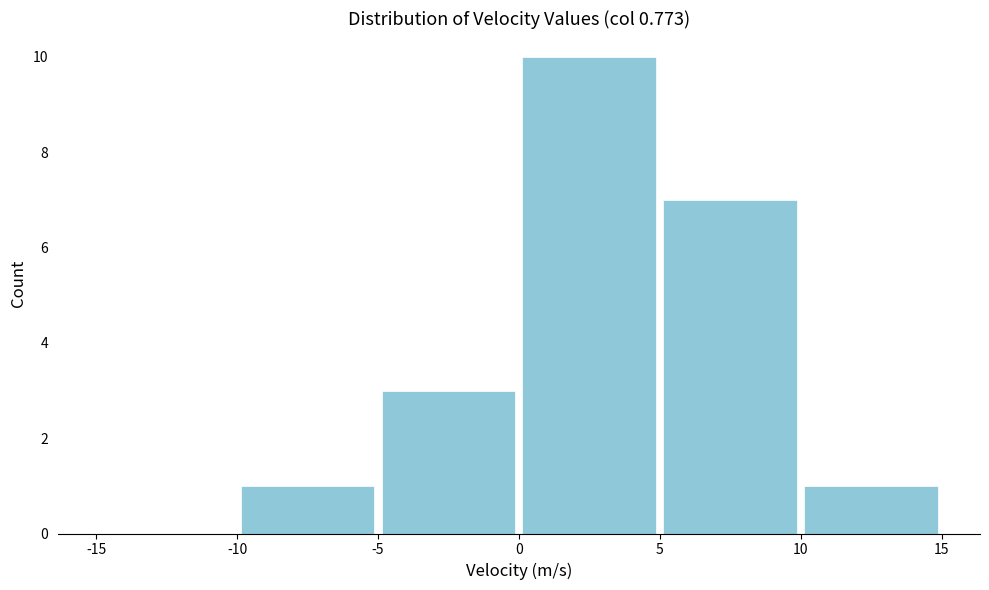

What is the height of the bar covering -5 to 0 on the x-axis? The values are not printed on the chart, so give them approximately, as read against the axis.

3